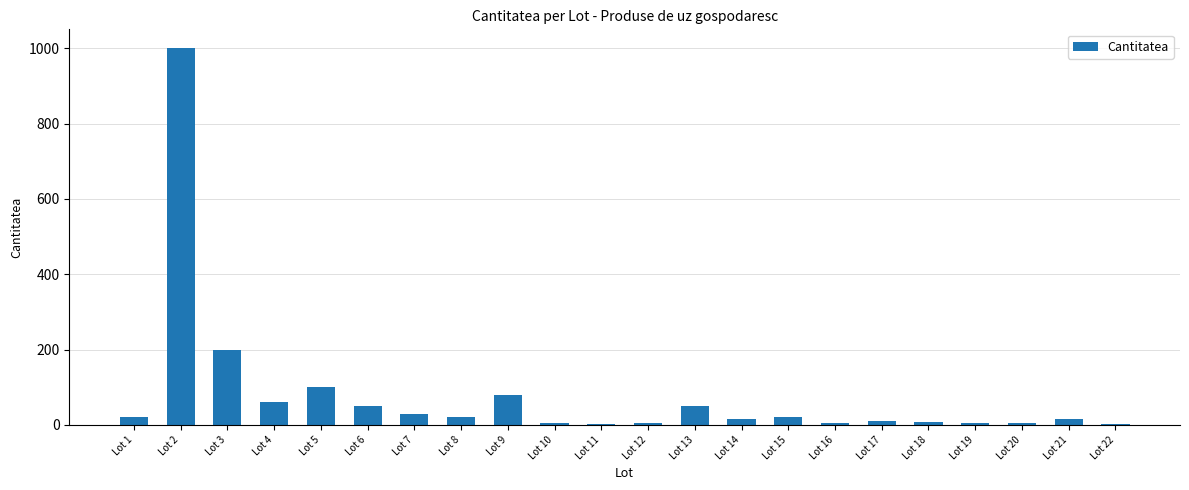

At which category does the chart reach its peak across all series?

Lot 2